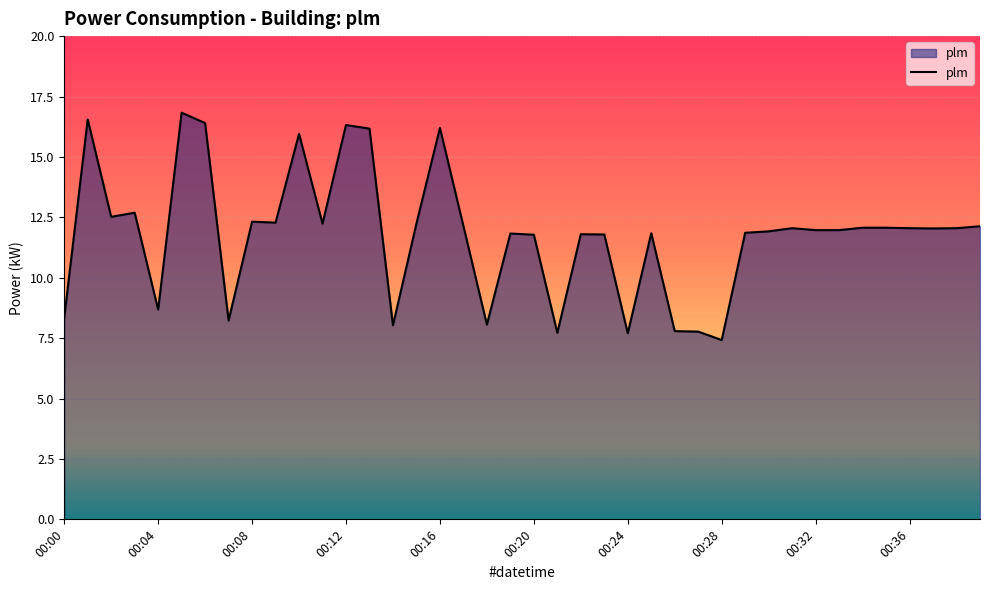

What is the difference between the maximum and minimum values?

9.4